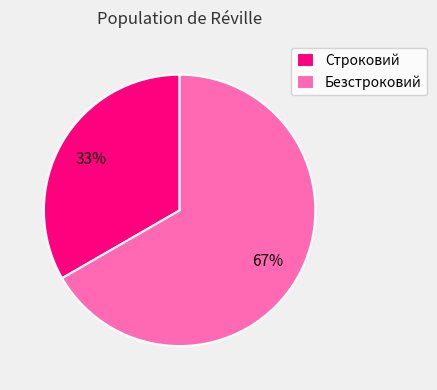

What is the majority slice?

Безстроковий